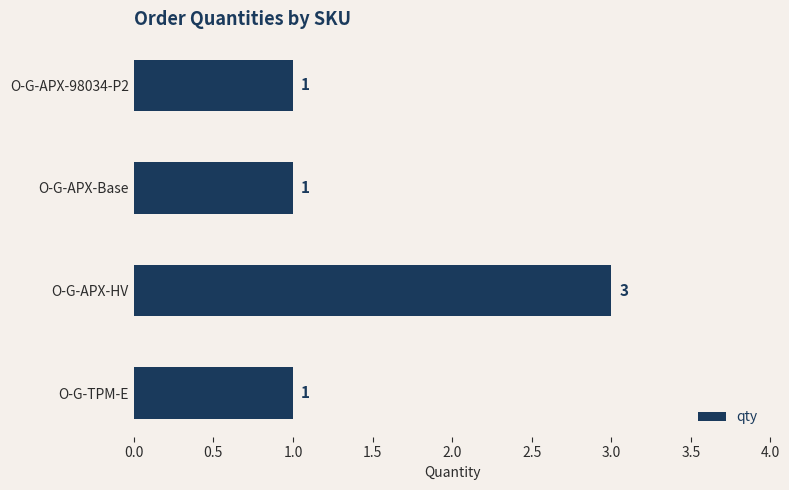

What is the label of the 2nd bar from the top?

O-G-APX-Base